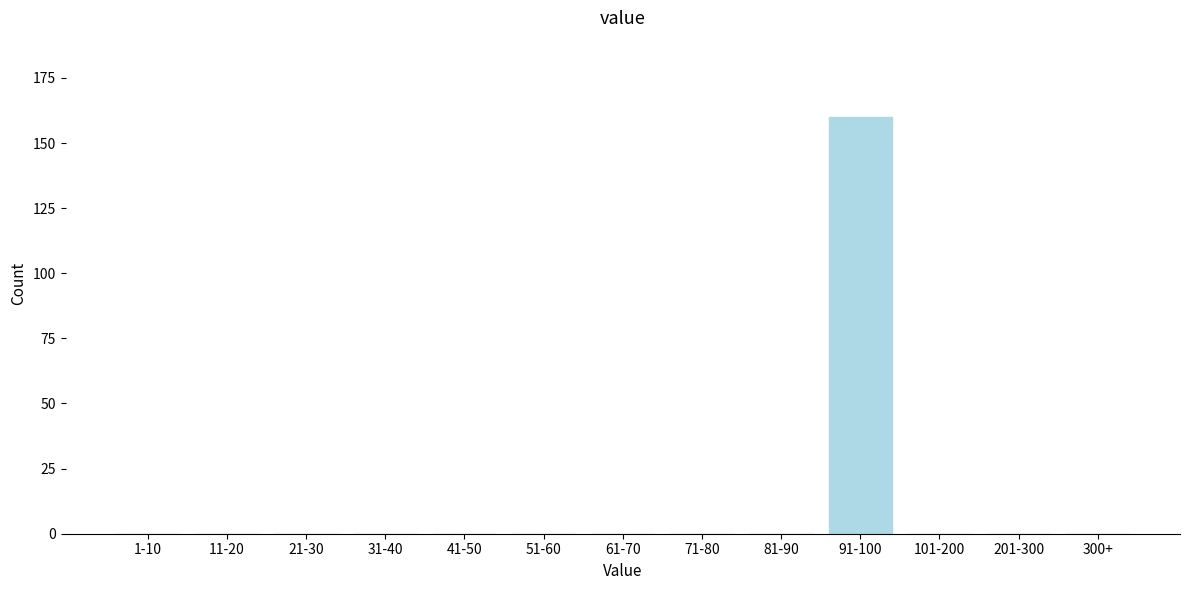

Reading left to right, extract all data points from this chart.

1-10=0	11-20=0	21-30=0	31-40=0	41-50=0	51-60=0	61-70=0	71-80=0	81-90=0	91-100=160	101-200=0	201-300=0	300+=0